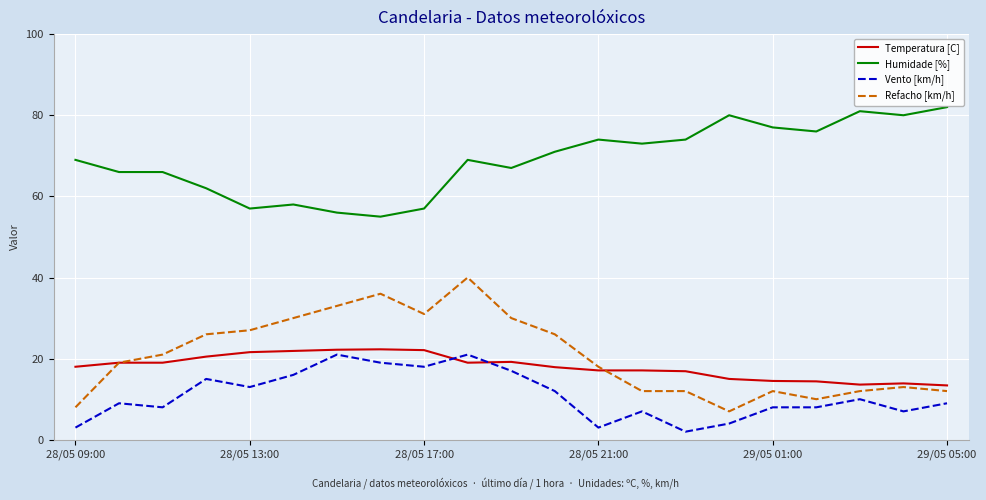

True or false: Refacho [km/h] and Humidade [%] cross at least once.

False